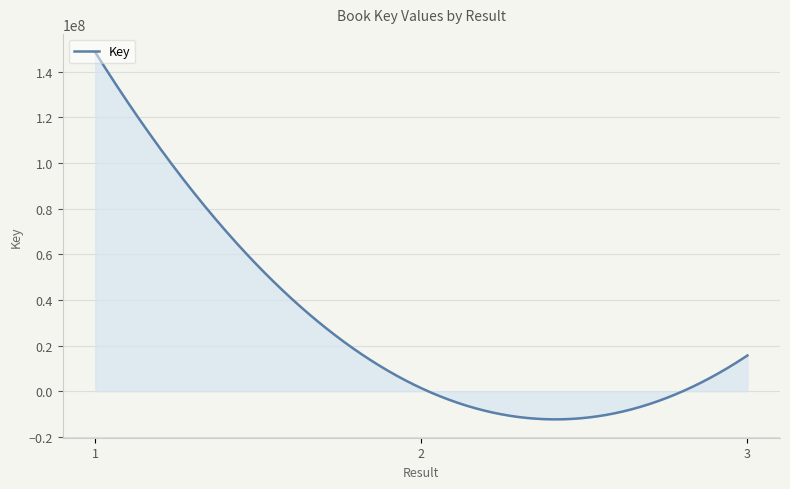

What is the smallest value displayed?

-12315418.4